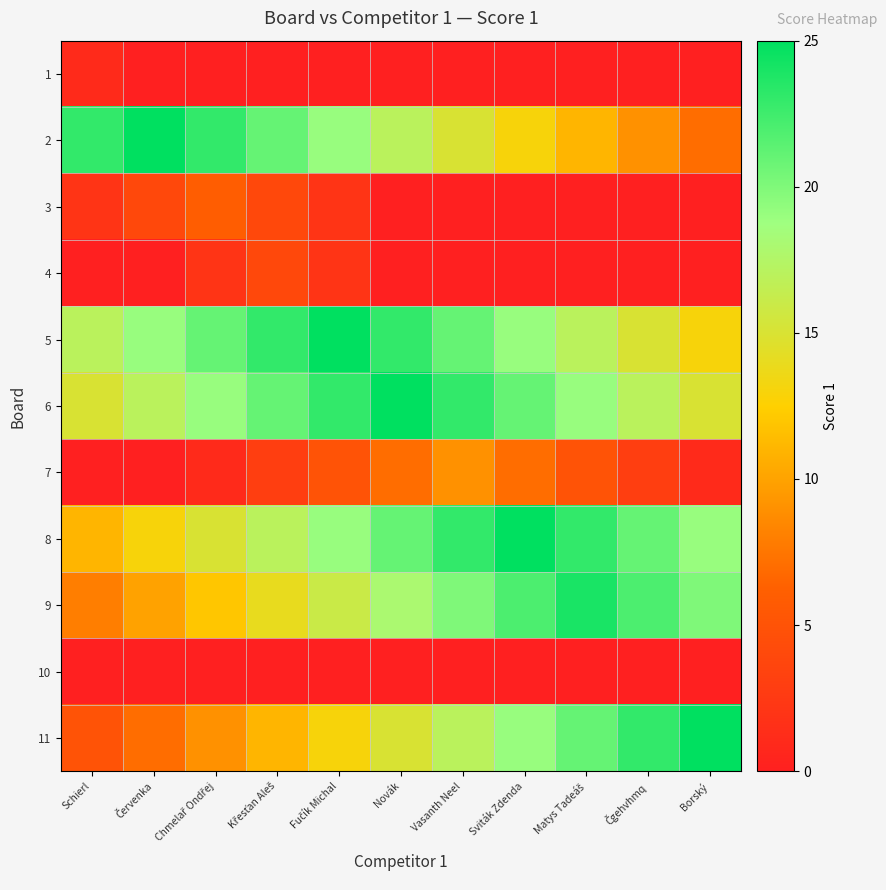

Which label corresponds to the smallest value in the chart?

Červenka